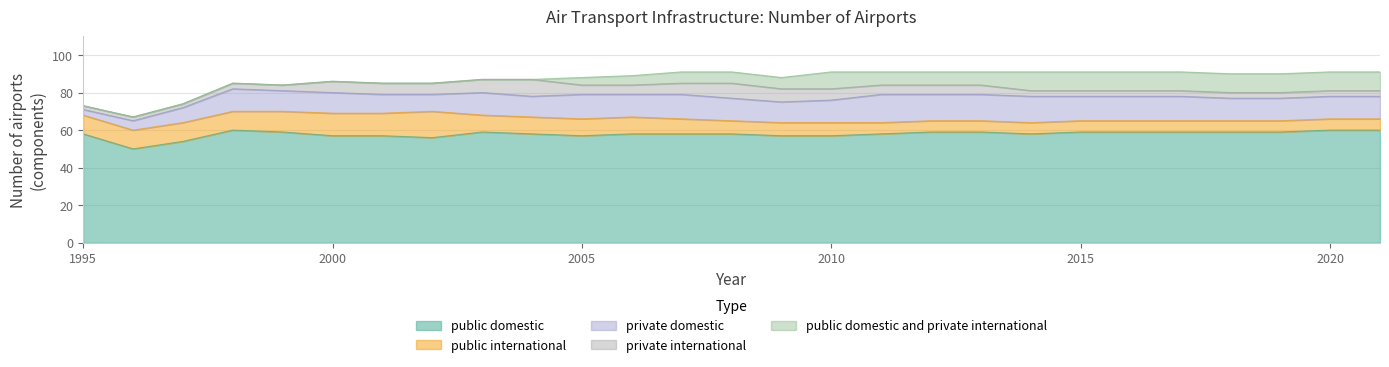

Which series has the widest spread of values?

private domestic